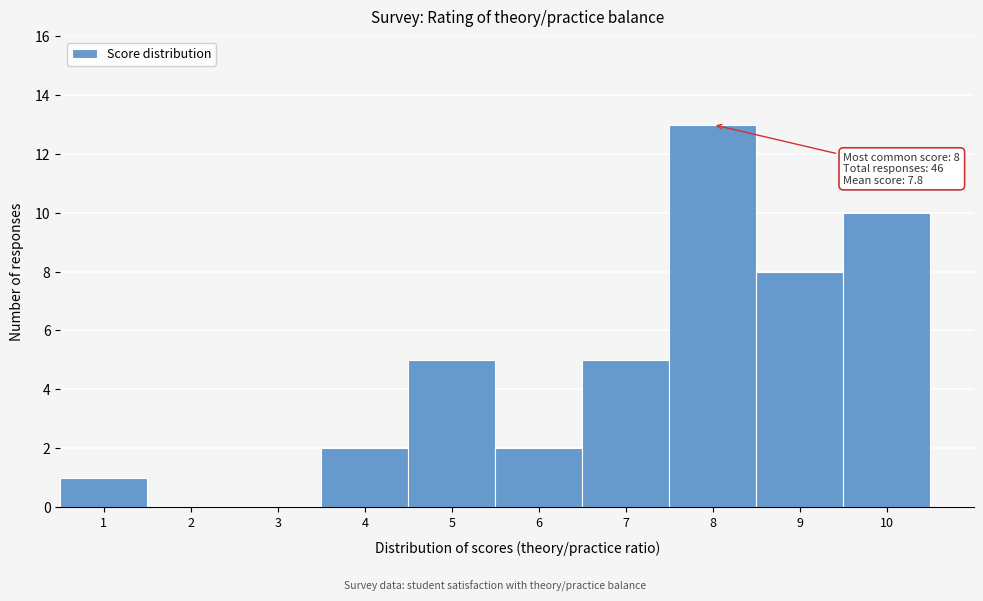

Which range on the x-axis has the tallest bar?

7.5 to 8.5